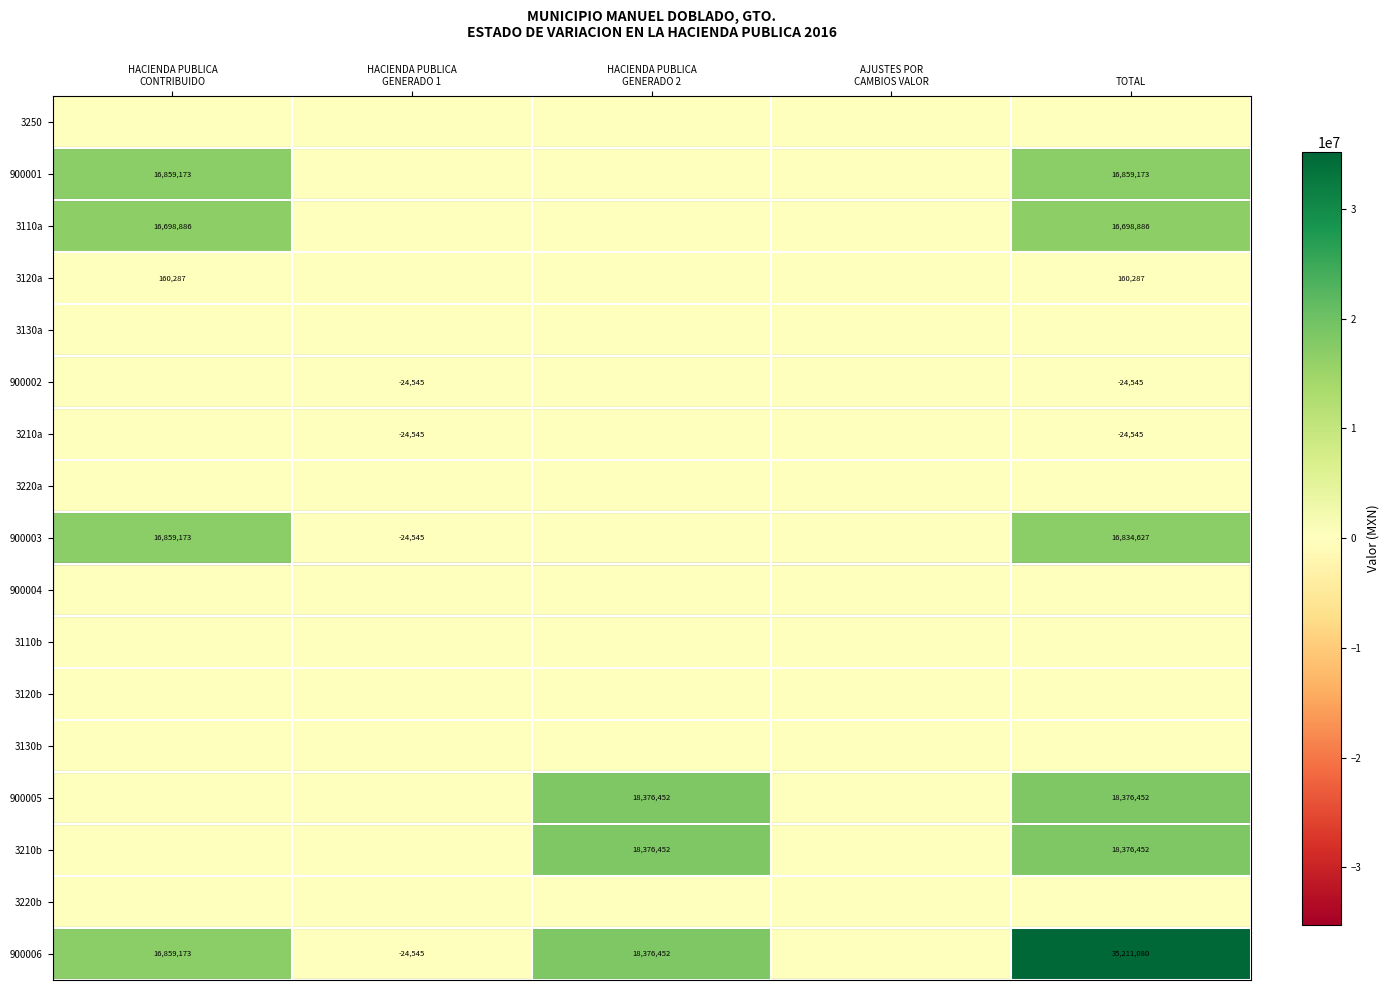

The 900005 series shows 18376452 at TOTAL. True or false?

True